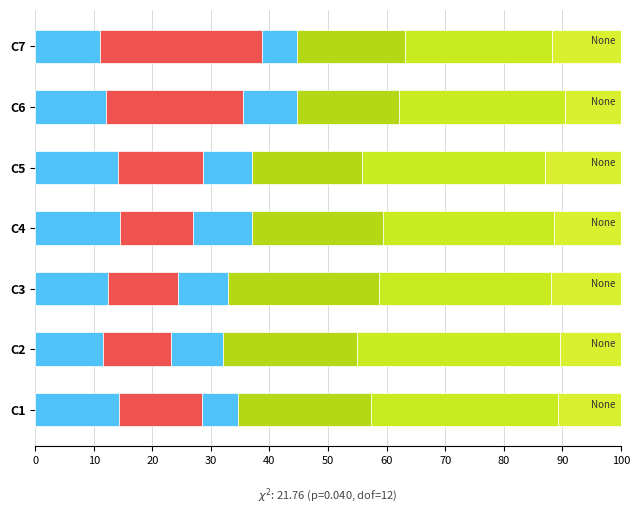

Count the number of data series in this chart.

6